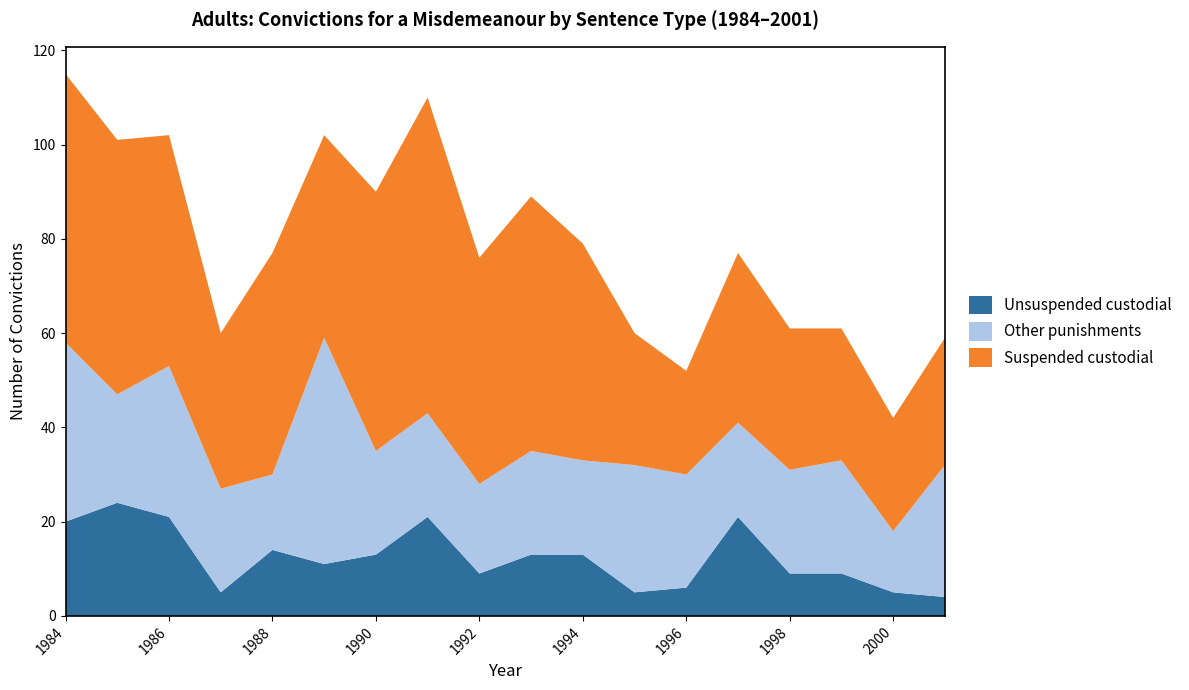

What is the minimum value for Unsuspended custodial?

4